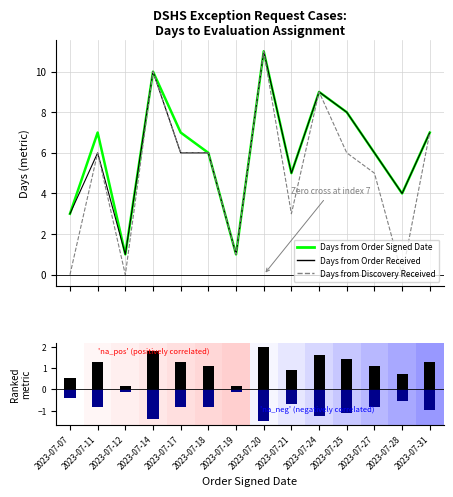

What is the value of the Days from Order Received bar at the 14th from the left?

-1.0